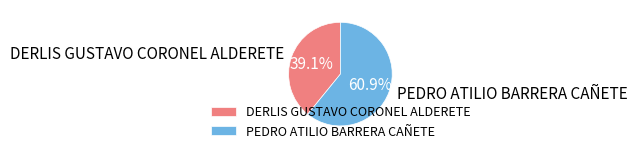

Is there any slice that represents more than half of the pie?

Yes